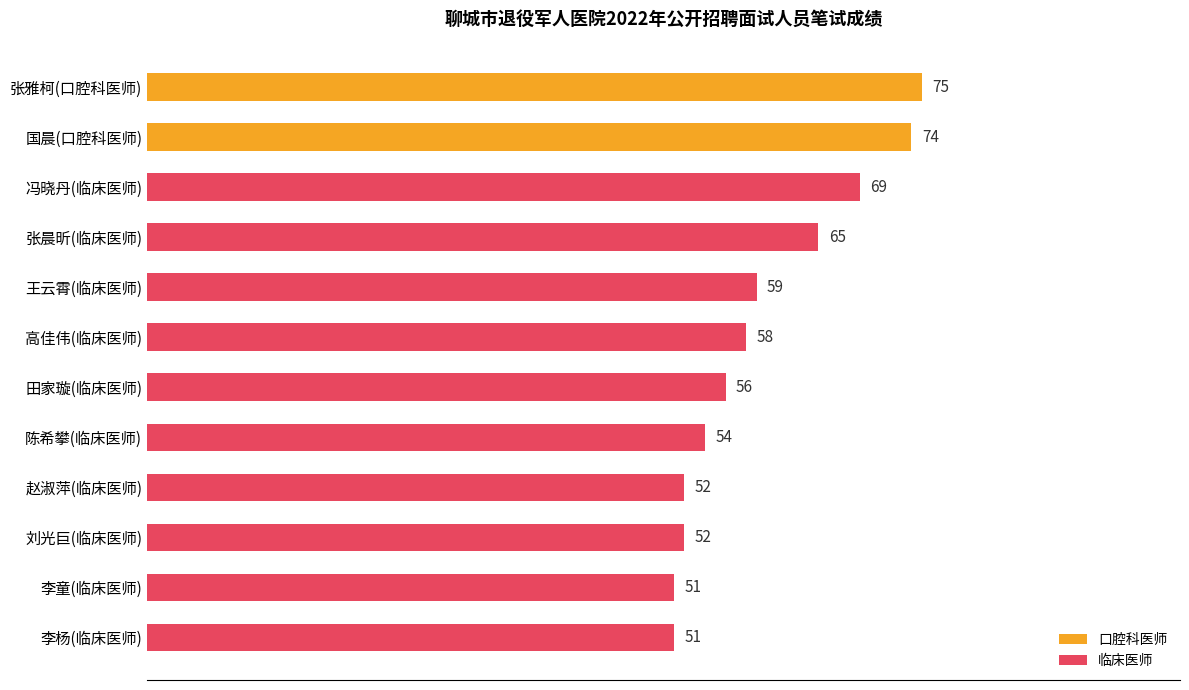

What is the label of the 8th bar from the top?

陈希攀(临床医师)